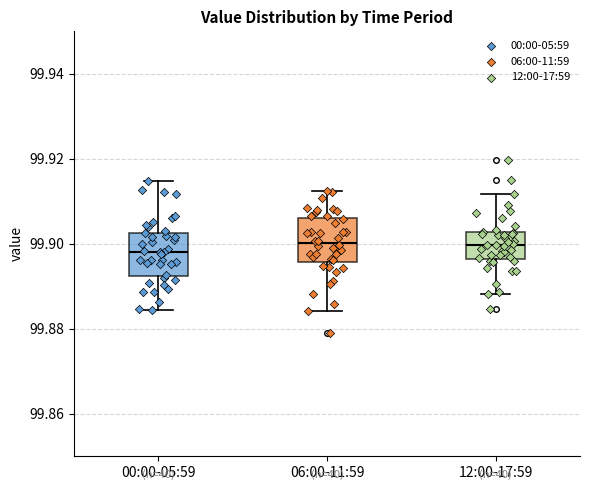

Where is the lower edge of the box for 12:00-17:59 on the y-axis? The values are not printed on the chart, so give them approximately, as read against the axis.

99.896